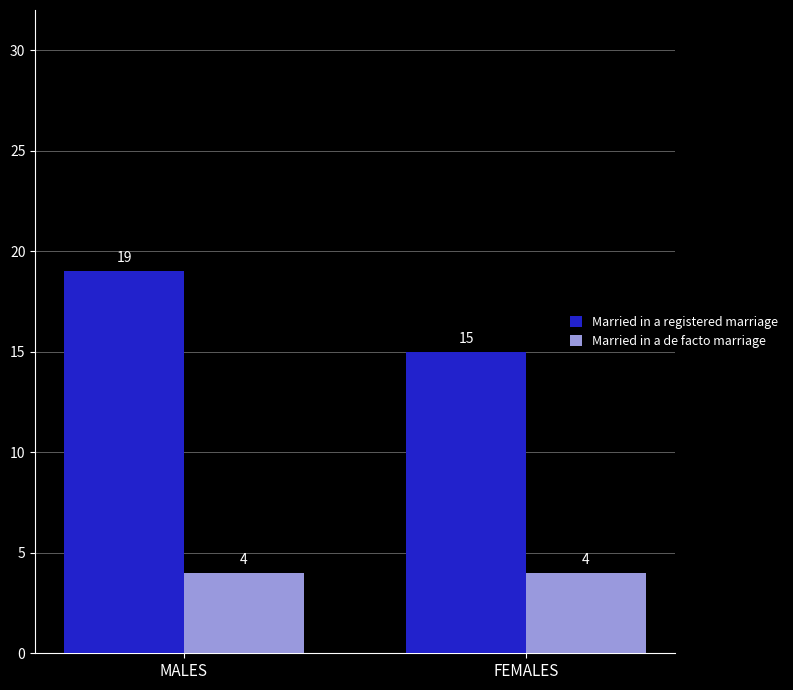

At which label does Married in a registered marriage reach its minimum?

FEMALES